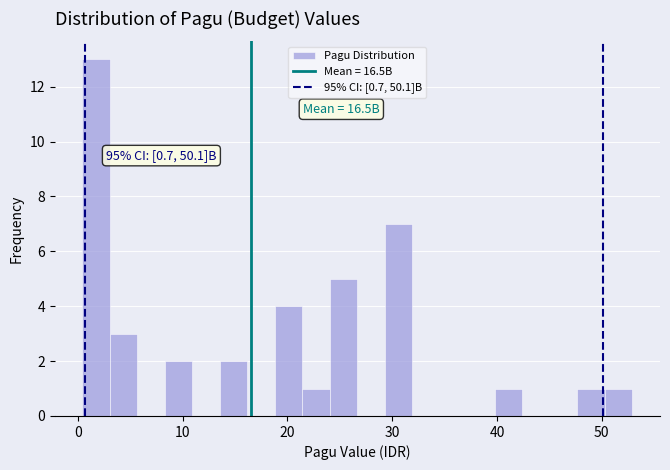

Read against the x-axis, roughly where is the centre of the tallest bar?

2